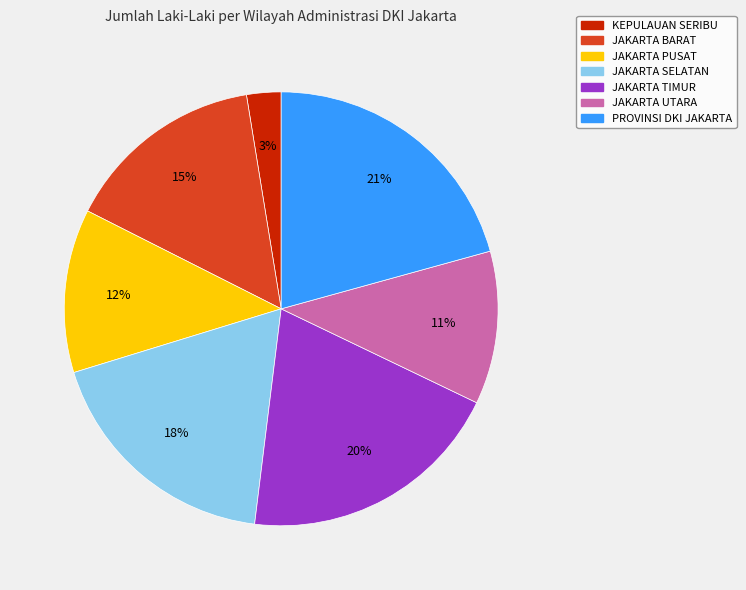

To the nearest percent, what portion does JAKARTA PUSAT represent?

12%